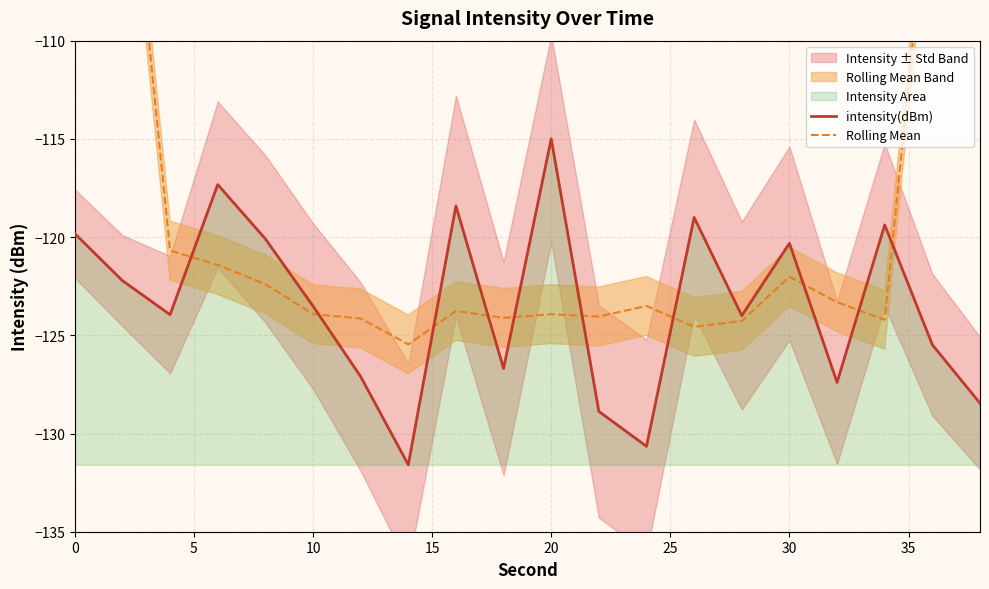

What is the minimum value for intensity(dBm)?

-131.6